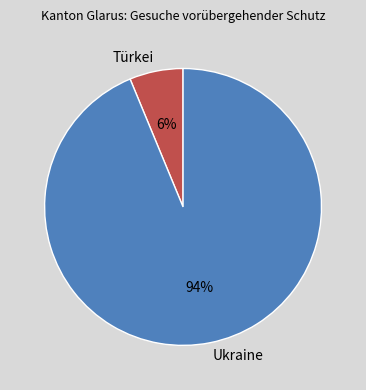

What percentage is the Türkei slice, to the nearest percent?

6%